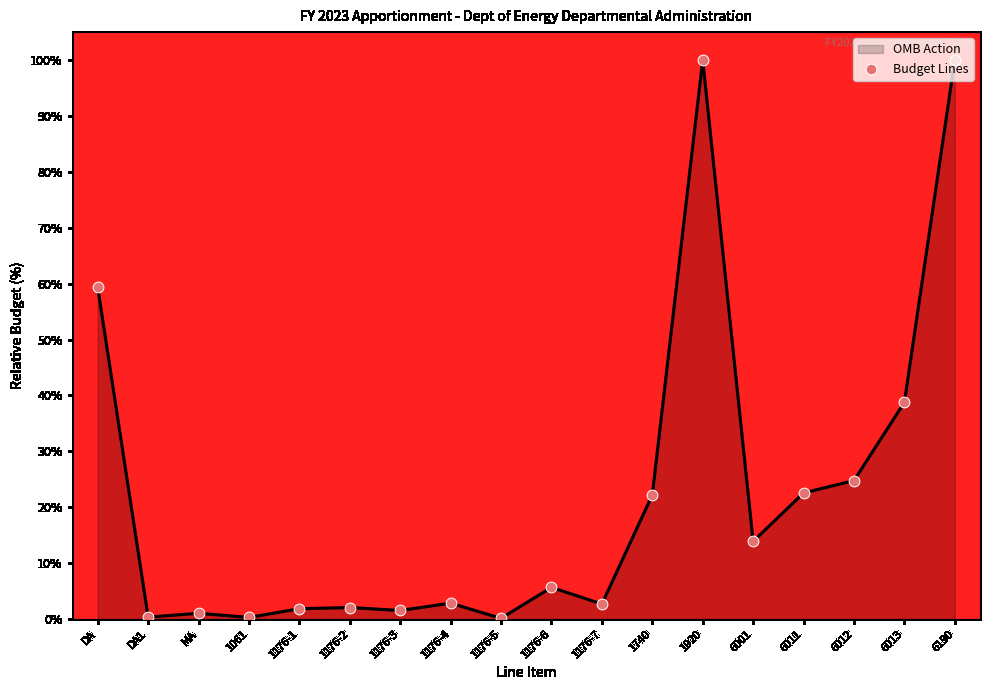

Between 6001 and 1176-5, which is larger?

6001